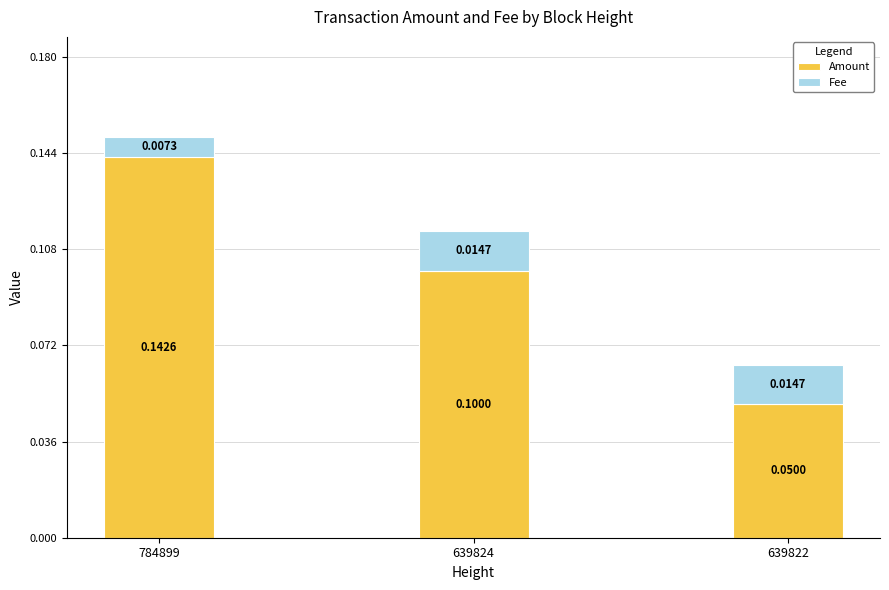

At which category is the sum across all series the highest?

784899